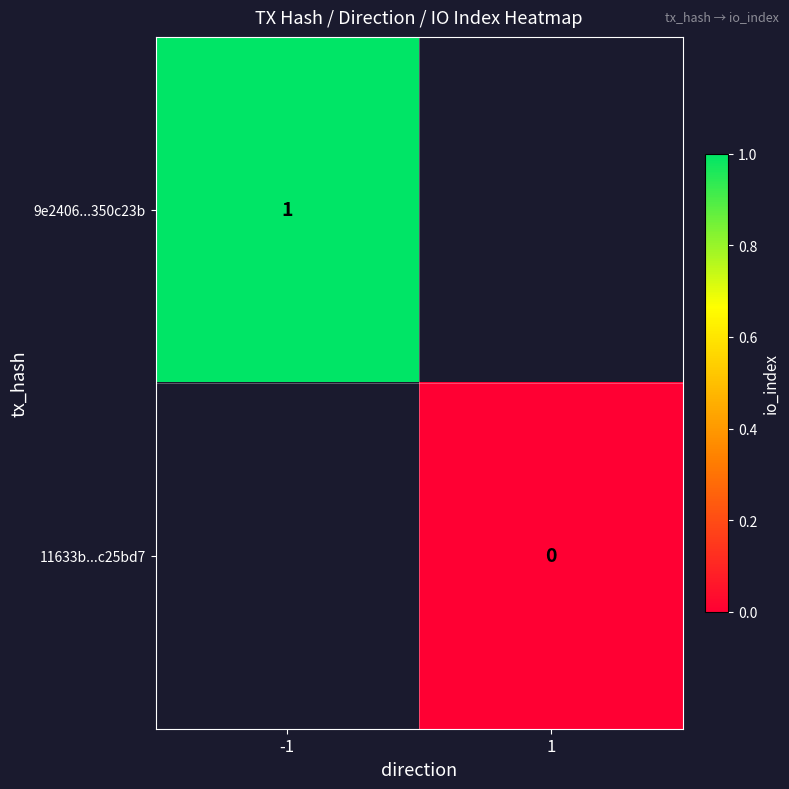

Is the value of 9e2406...350c23b at -1 greater than the value of 11633b...c25bd7 at 1?

Yes